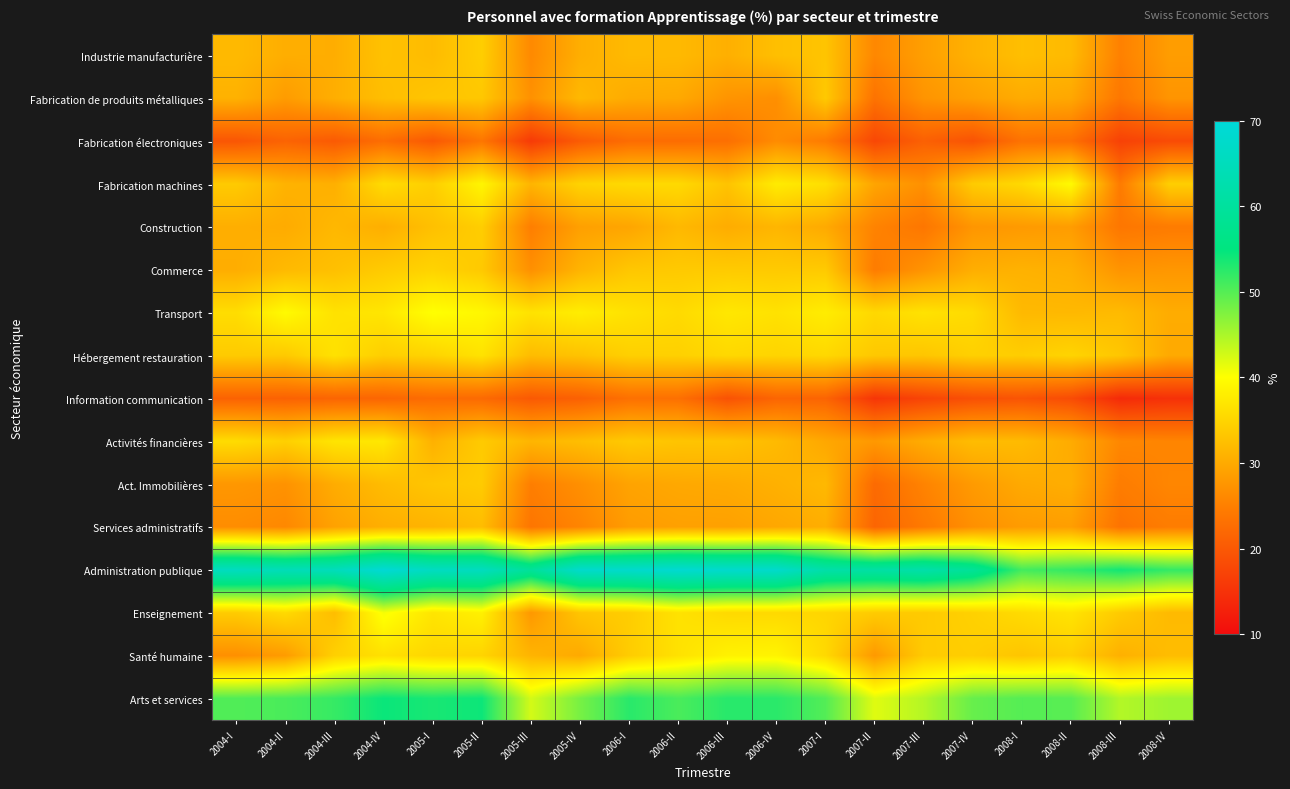

Reading right to left, extract all data points from this chart.

Industrie manufacturière: 2008-IV=28.5	2008-III=25.2	2008-II=32.0	2008-I=32.5	2007-IV=31.0	2007-III=28.8	2007-II=26.0	2007-I=33.1	2006-IV=32.5	2006-III=30.7	2006-II=31.9	2006-I=31.9	2005-IV=30.6	2005-III=26.3	2005-II=34.3	2005-I=32.1	2004-IV=32.9	2004-III=30.5	2004-II=30.5	2004-I=31.9
Fabrication de produits métalliques: 2008-IV=27.6	2008-III=24.0	2008-II=29.8	2008-I=30.2	2007-IV=28.9	2007-III=27.5	2007-II=23.4	2007-I=33.7	2006-IV=26.9	2006-III=27.5	2006-II=30.0	2006-I=30.2	2005-IV=31.8	2005-III=27.1	2005-II=33.5	2005-I=33.3	2004-IV=32.4	2004-III=30.6	2004-II=28.4	2004-I=30.9
Fabrication électroniques: 2008-IV=18.2	2008-III=17.0	2008-II=23.0	2008-I=23.3	2007-IV=19.2	2007-III=21.0	2007-II=17.7	2007-I=24.6	2006-IV=26.5	2006-III=22.9	2006-II=22.6	2006-I=22.6	2005-IV=20.4	2005-III=16.1	2005-II=23.8	2005-I=20.0	2004-IV=22.7	2004-III=20.2	2004-II=21.4	2004-I=19.6
Fabrication machines: 2008-IV=34.4	2008-III=24.5	2008-II=39.5	2008-I=35.6	2007-IV=34.0	2007-III=27.1	2007-II=29.5	2007-I=36.3	2006-IV=37.8	2006-III=33.0	2006-II=35.7	2006-I=35.7	2005-IV=34.9	2005-III=31.3	2005-II=38.9	2005-I=34.4	2004-IV=36.0	2004-III=30.7	2004-II=31.1	2004-I=33.9
Construction: 2008-IV=24.5	2008-III=23.9	2008-II=28.5	2008-I=28.2	2007-IV=27.7	2007-III=23.9	2007-II=25.5	2007-I=30.1	2006-IV=31.4	2006-III=30.4	2006-II=31.8	2006-I=29.5	2005-IV=28.9	2005-III=24.9	2005-II=34.2	2005-I=32.7	2004-IV=30.6	2004-III=31.7	2004-II=30.2	2004-I=30.6
Commerce: 2008-IV=27.8	2008-III=27.5	2008-II=30.7	2008-I=31.0	2007-IV=30.5	2007-III=27.5	2007-II=24.6	2007-I=33.8	2006-IV=33.8	2006-III=33.9	2006-II=33.8	2006-I=33.4	2005-IV=31.2	2005-III=27.0	2005-II=33.7	2005-I=34.9	2004-IV=33.9	2004-III=32.6	2004-II=31.9	2004-I=30.5
Transport: 2008-IV=30.4	2008-III=32.0	2008-II=31.8	2008-I=31.9	2007-IV=35.8	2007-III=36.7	2007-II=35.5	2007-I=37.9	2006-IV=36.7	2006-III=37.3	2006-II=35.7	2006-I=36.6	2005-IV=38.0	2005-III=36.7	2005-II=39.2	2005-I=40.1	2004-IV=37.1	2004-III=36.6	2004-II=39.5	2004-I=36.1
Hébergement restauration: 2008-IV=30.0	2008-III=33.4	2008-II=35.0	2008-I=34.3	2007-IV=34.6	2007-III=33.4	2007-II=33.6	2007-I=35.5	2006-IV=35.1	2006-III=35.5	2006-II=34.6	2006-I=34.5	2005-IV=33.0	2005-III=32.2	2005-II=36.7	2005-I=35.0	2004-IV=34.4	2004-III=36.6	2004-II=33.8	2004-I=33.9
Information communication: 2008-IV=14.8	2008-III=14.0	2008-II=18.3	2008-I=19.4	2007-IV=18.8	2007-III=17.3	2007-II=15.5	2007-I=21.5	2006-IV=21.7	2006-III=19.2	2006-II=23.1	2006-I=23.1	2005-IV=21.1	2005-III=20.1	2005-II=22.3	2005-I=22.5	2004-IV=21.7	2004-III=21.6	2004-II=21.2	2004-I=21.3
Activités financières: 2008-IV=25.7	2008-III=26.0	2008-II=30.2	2008-I=32.0	2007-IV=32.2	2007-III=30.3	2007-II=28.0	2007-I=29.8	2006-IV=32.0	2006-III=33.1	2006-II=33.2	2006-I=33.7	2005-IV=32.4	2005-III=31.4	2005-II=33.9	2005-I=30.9	2004-IV=37.3	2004-III=37.0	2004-II=34.5	2004-I=35.9
Act. Immobilières: 2008-IV=25.9	2008-III=24.7	2008-II=30.5	2008-I=30.1	2007-IV=28.3	2007-III=25.5	2007-II=22.3	2007-I=31.8	2006-IV=30.8	2006-III=30.1	2006-II=29.9	2006-I=29.3	2005-IV=27.0	2005-III=24.9	2005-II=34.0	2005-I=33.3	2004-IV=32.2	2004-III=30.4	2004-II=27.3	2004-I=27.9
Services administratifs: 2008-IV=24.7	2008-III=23.5	2008-II=28.7	2008-I=28.4	2007-IV=27.0	2007-III=24.3	2007-II=21.6	2007-I=30.5	2006-IV=29.8	2006-III=29.0	2006-II=29.0	2006-I=28.5	2005-IV=25.7	2005-III=23.8	2005-II=32.3	2005-I=31.2	2004-IV=30.6	2004-III=29.1	2004-II=26.1	2004-I=26.7
Administration publique: 2008-IV=52.0	2008-III=53.9	2008-II=52.0	2008-I=51.0	2007-IV=59.0	2007-III=62.2	2007-II=61.2	2007-I=61.9	2006-IV=67.8	2006-III=67.9	2006-II=68.7	2006-I=67.8	2005-IV=67.8	2005-III=59.5	2005-II=65.6	2005-I=66.0	2004-IV=69.3	2004-III=65.0	2004-II=64.4	2004-I=65.8
Enseignement: 2008-IV=31.9	2008-III=33.9	2008-II=36.9	2008-I=35.9	2007-IV=34.7	2007-III=33.8	2007-II=34.0	2007-I=35.2	2006-IV=35.6	2006-III=35.6	2006-II=36.7	2006-I=34.2	2005-IV=33.3	2005-III=28.0	2005-II=38.4	2005-I=37.0	2004-IV=40.5	2004-III=32.3	2004-II=35.7	2004-I=34.0
Santé humaine: 2008-IV=32.3	2008-III=30.8	2008-II=34.4	2008-I=33.3	2007-IV=34.3	2007-III=33.9	2007-II=28.1	2007-I=35.6	2006-IV=38.8	2006-III=38.5	2006-II=36.6	2006-I=34.1	2005-IV=30.1	2005-III=31.3	2005-II=35.0	2005-I=35.3	2004-IV=36.5	2004-III=34.6	2004-II=28.4	2004-I=27.0
Arts et services: 2008-IV=45.6	2008-III=44.5	2008-II=49.8	2008-I=50.0	2007-IV=48.9	2007-III=44.4	2007-II=41.9	2007-I=50.1	2006-IV=52.5	2006-III=52.6	2006-II=50.6	2006-I=52.6	2005-IV=47.9	2005-III=42.6	2005-II=54.2	2005-I=53.5	2004-IV=54.4	2004-III=51.8	2004-II=50.6	2004-I=50.2